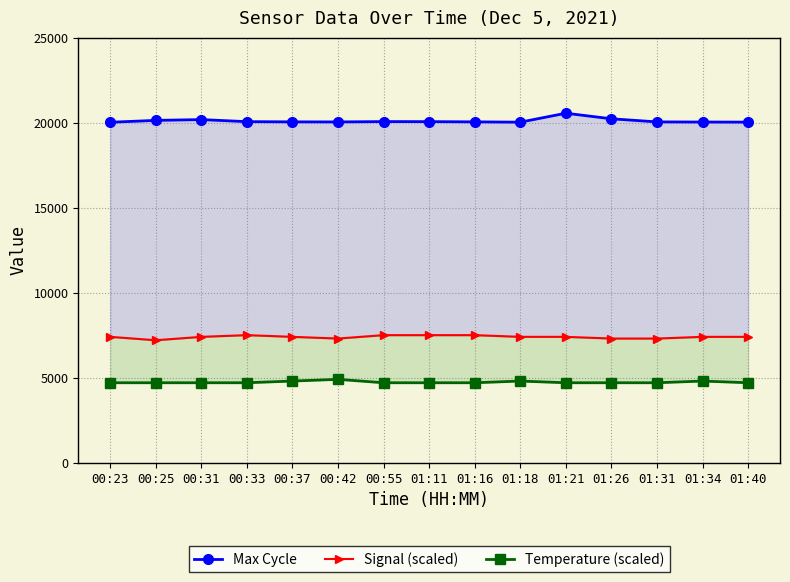

Does the chart have visible grid lines?

Yes